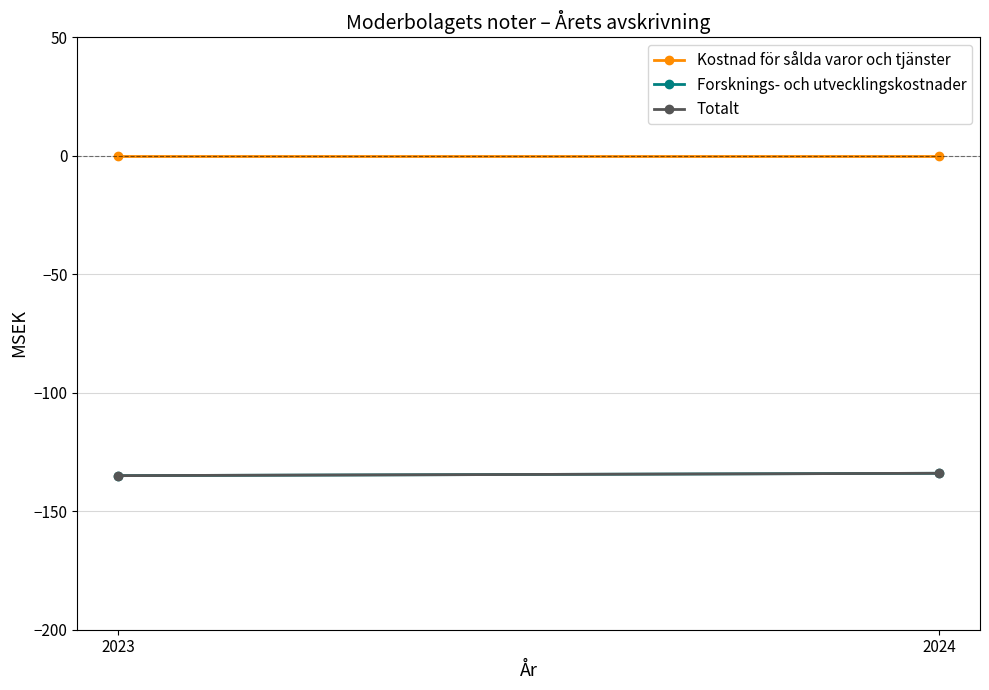

Reading right to left, list all the values displayed in this chart.

Kostnad för sålda varor och tjänster: 2024=0	2023=0
Forsknings- och utvecklingskostnader: 2024=-134	2023=-135
Totalt: 2024=-134	2023=-135